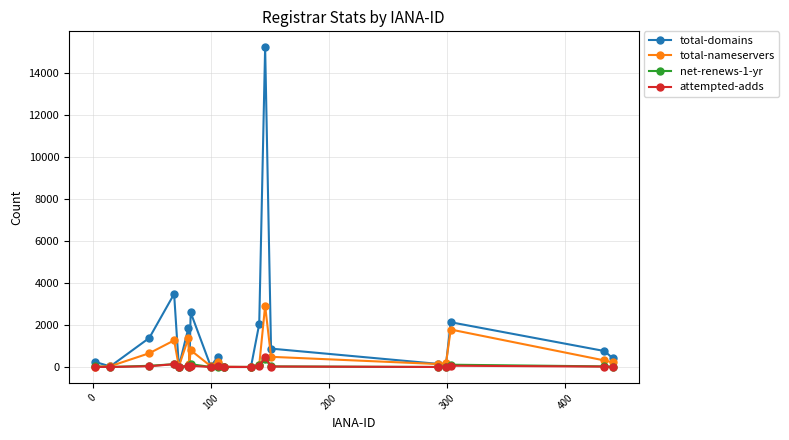

Which series has the largest range (max minus min)?

total-domains